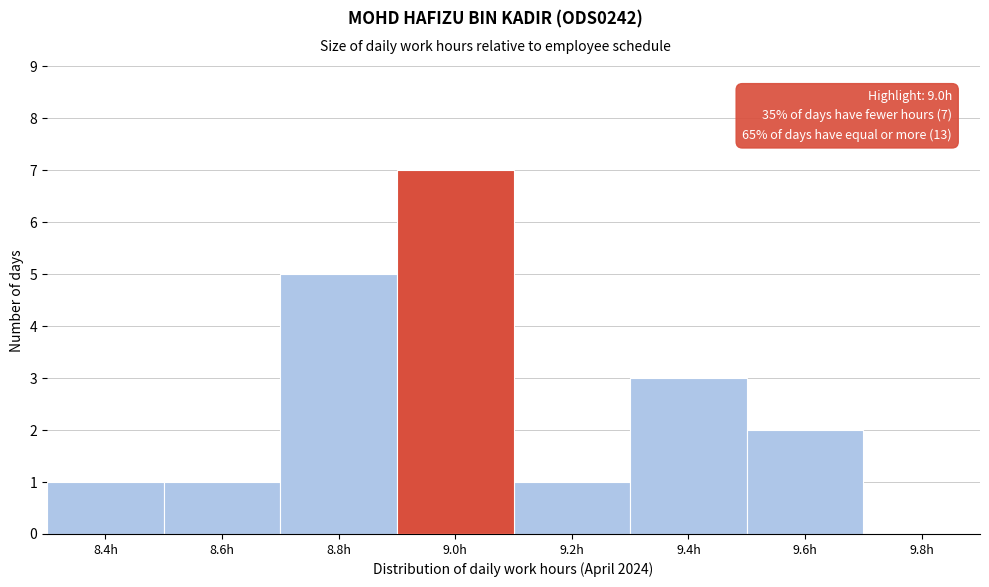

Reading left to right, what are all the values shown in this chart?

8.4h=1	8.6h=1	8.8h=5	9.0h=7	9.2h=1	9.4h=3	9.6h=2	9.8h=0